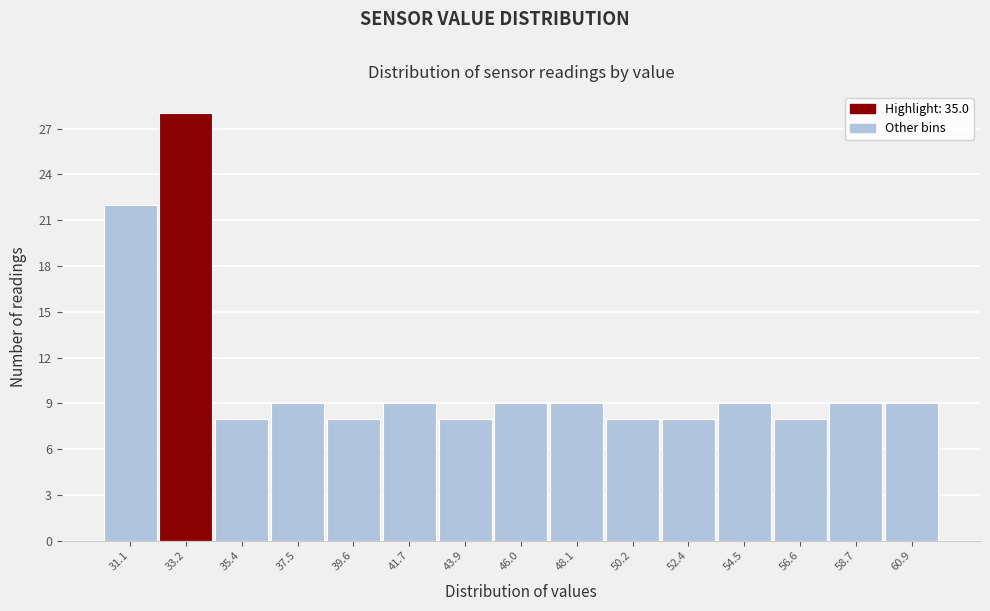

Reading right to left, what are all the values shown in this chart?

9	9	8	9	8	8	9	9	8	9	8	9	8	28	22